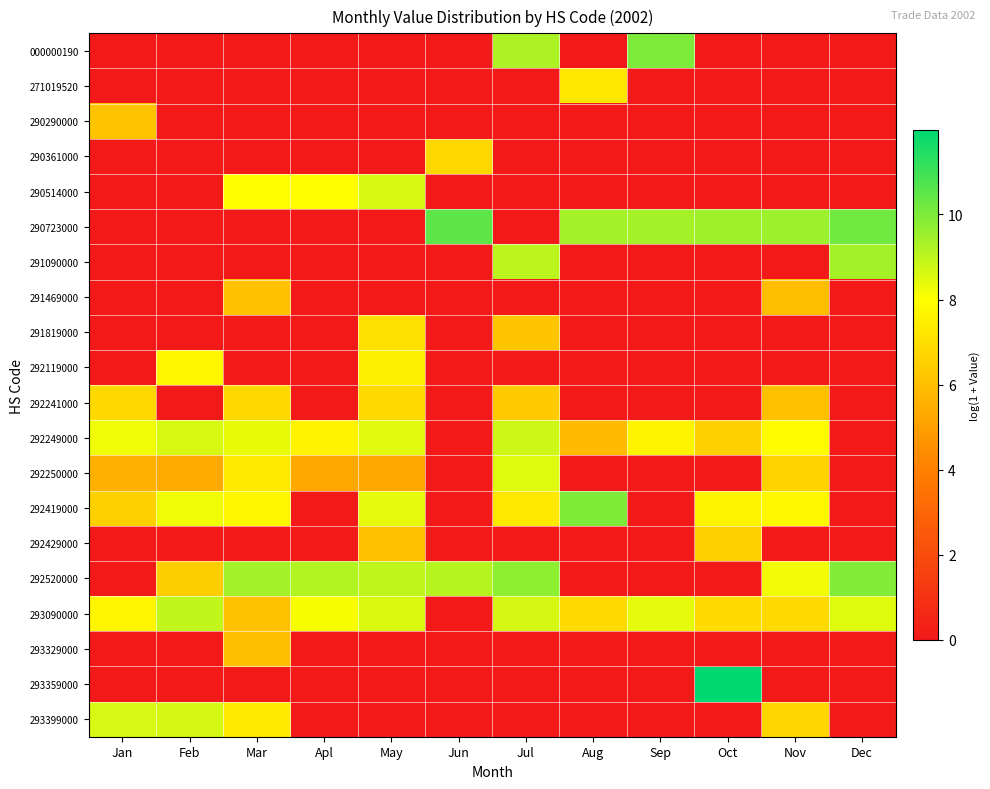

Which category has the highest value across all series?

Oct